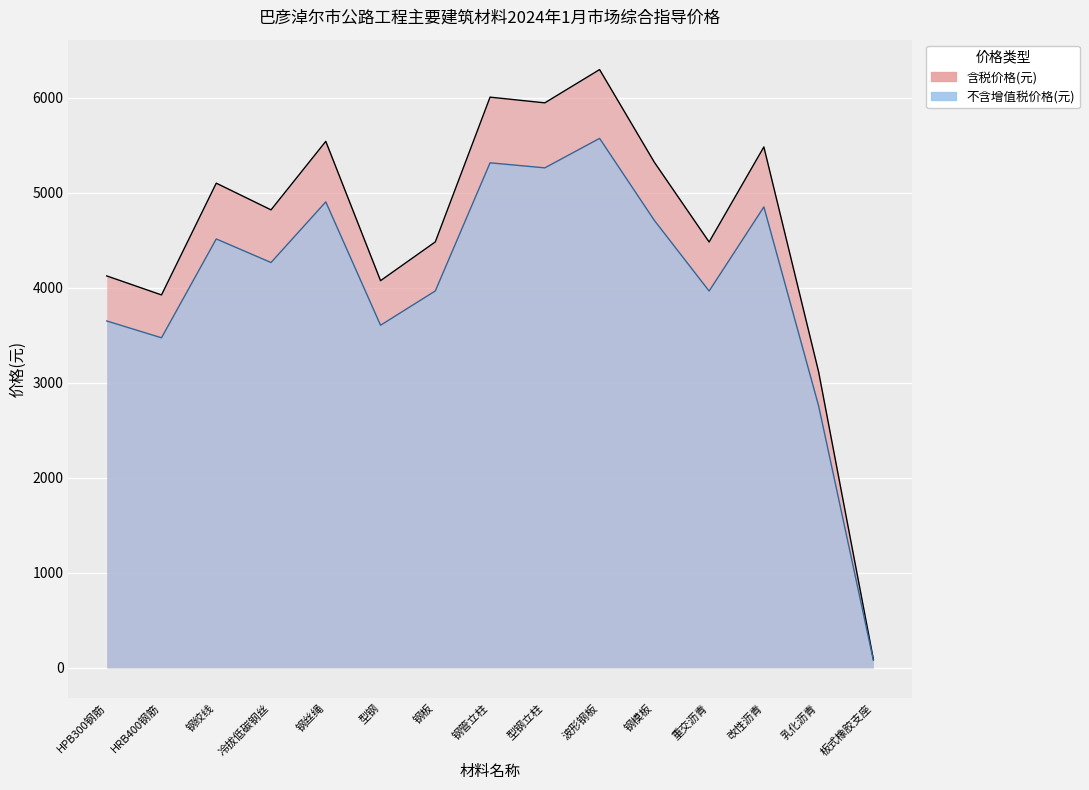

Rank the series by their average value, from highest to lowest.

含税价格(元), 不含增值税价格(元)